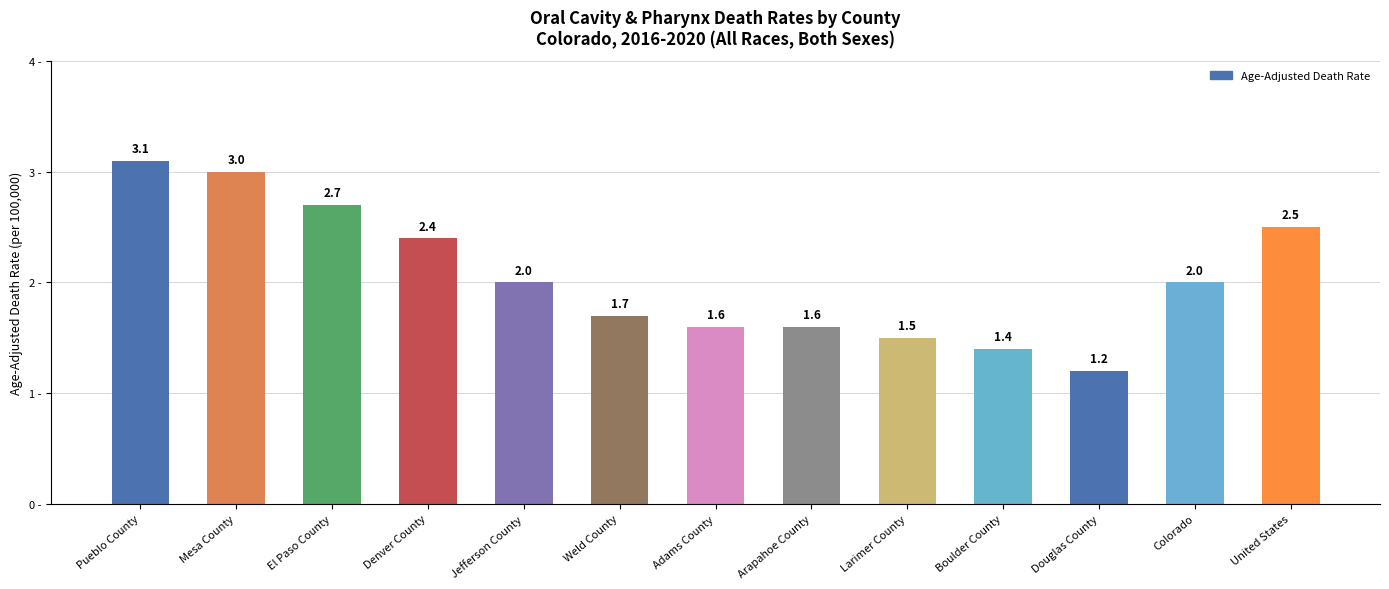

What is the maximum value shown in the chart?

3.1